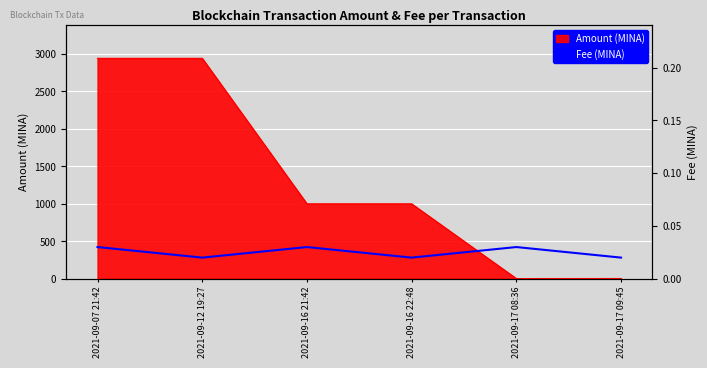

True or false: there are more than 1 points higher than both neighbors.

True